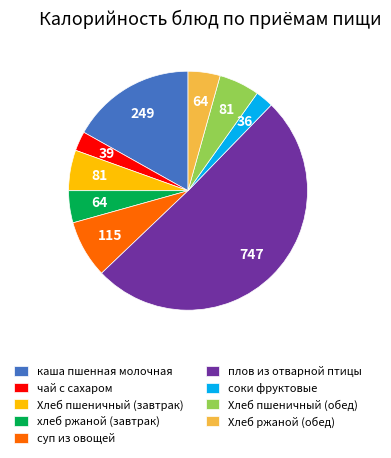

Which slice represents more than half of the pie?

плов из отварной птицы